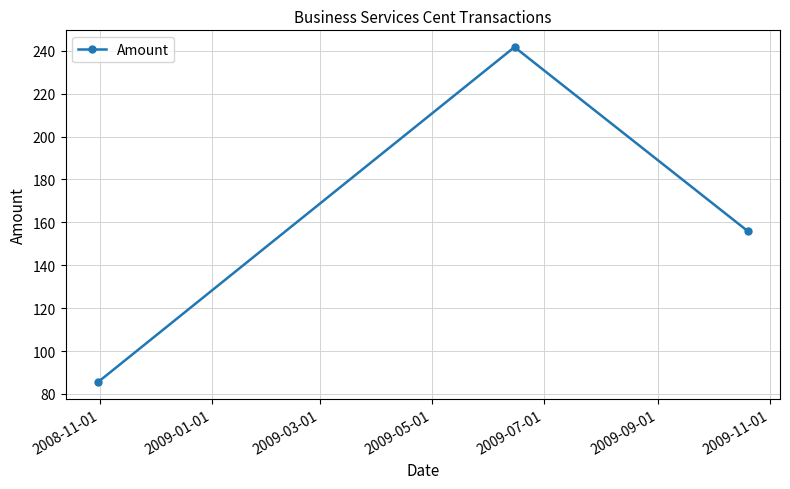

What is the value of the 3rd point from the left?

156.0